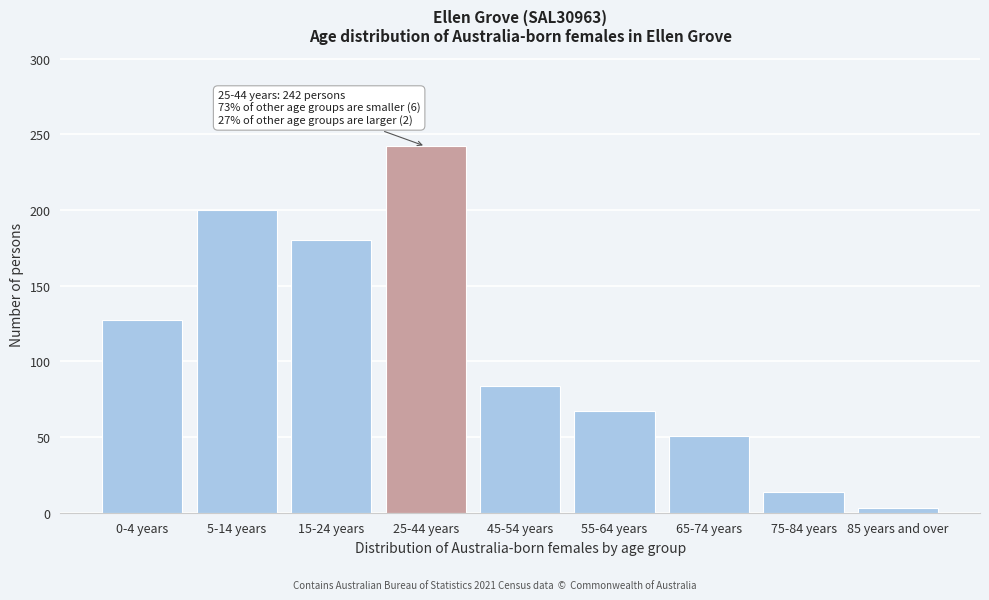

Reading left to right, transcribe all the data shown in this chart.

127	200	180	242	84	67	51	14	3